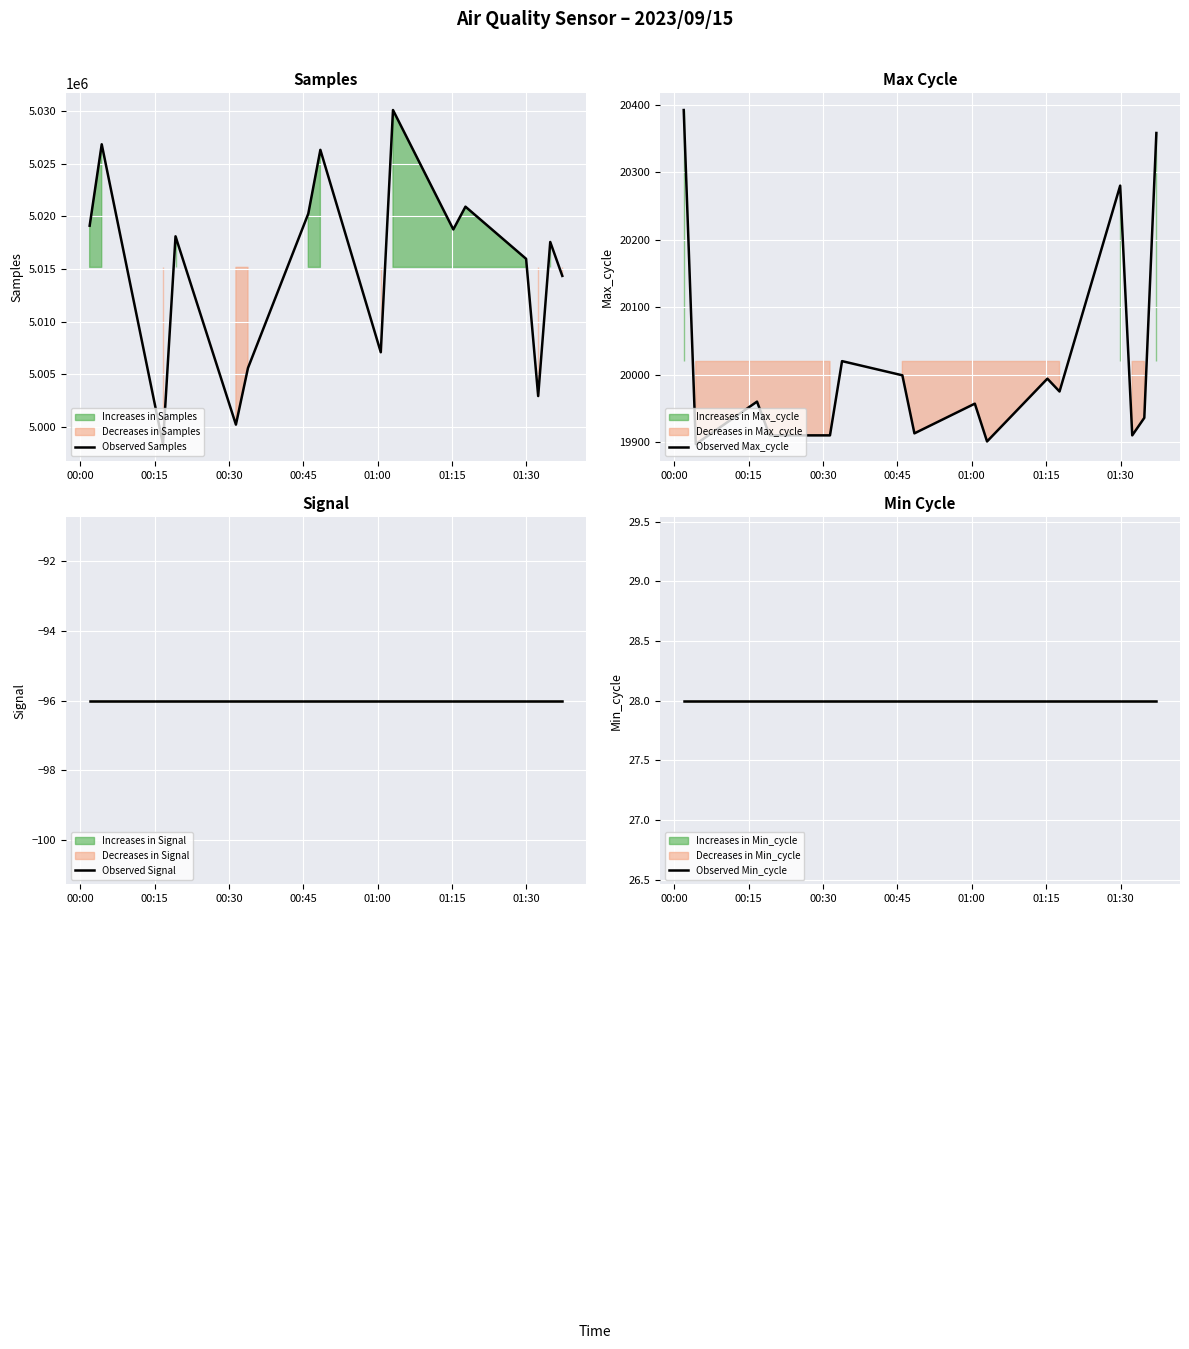

What is the minimum value for Observed Samples?

4998331